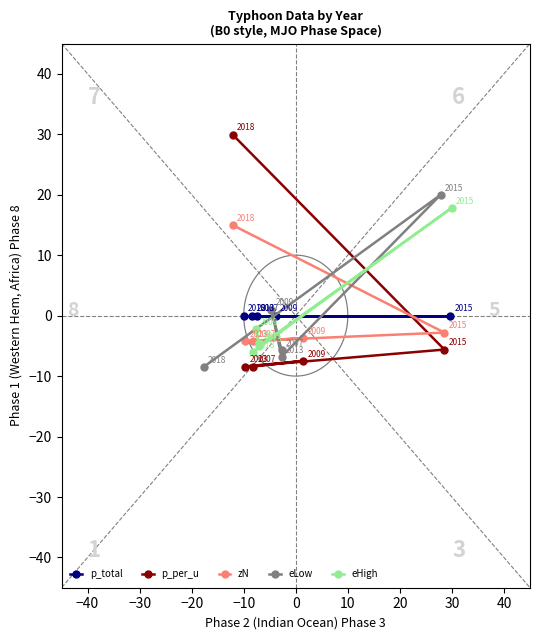

What is the value of the zN point at the 3rd from the left?

-4.2